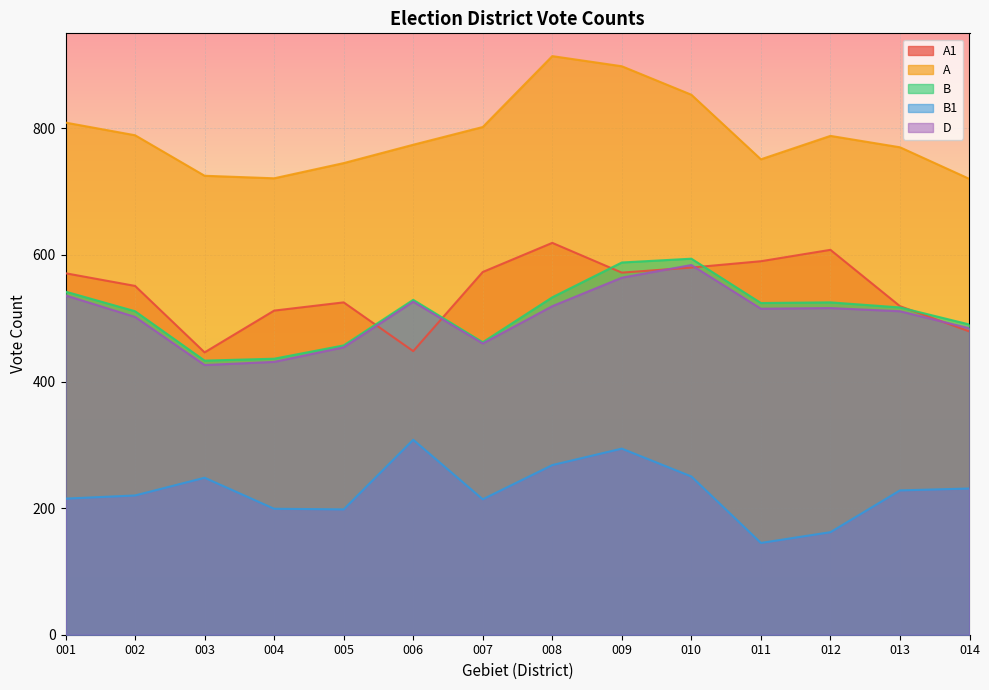

How many interior local valleys does the A1 series have?

3